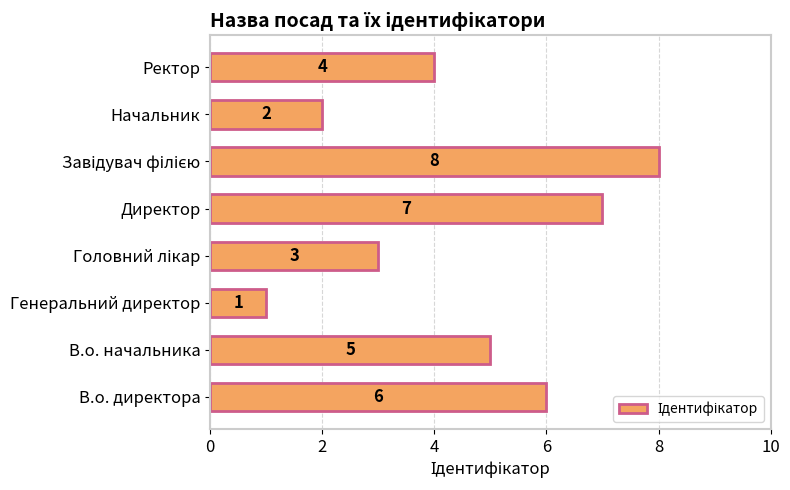

Count the values in the range 3 to 7.

5